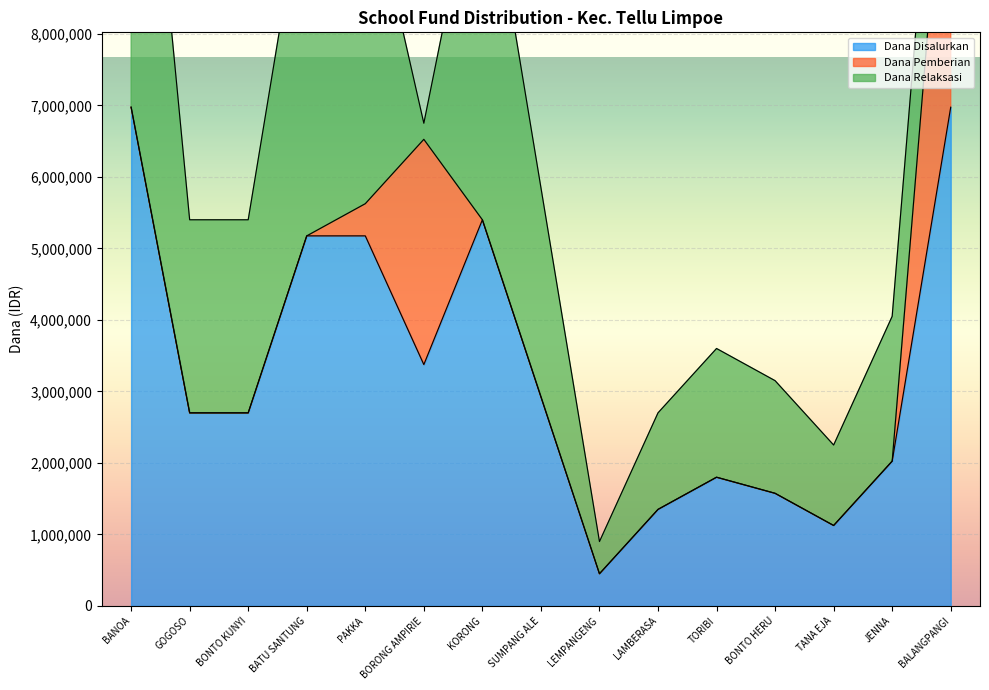

Which category has the lowest value in the Siswa Disalurkan series?

LEMPANGENG